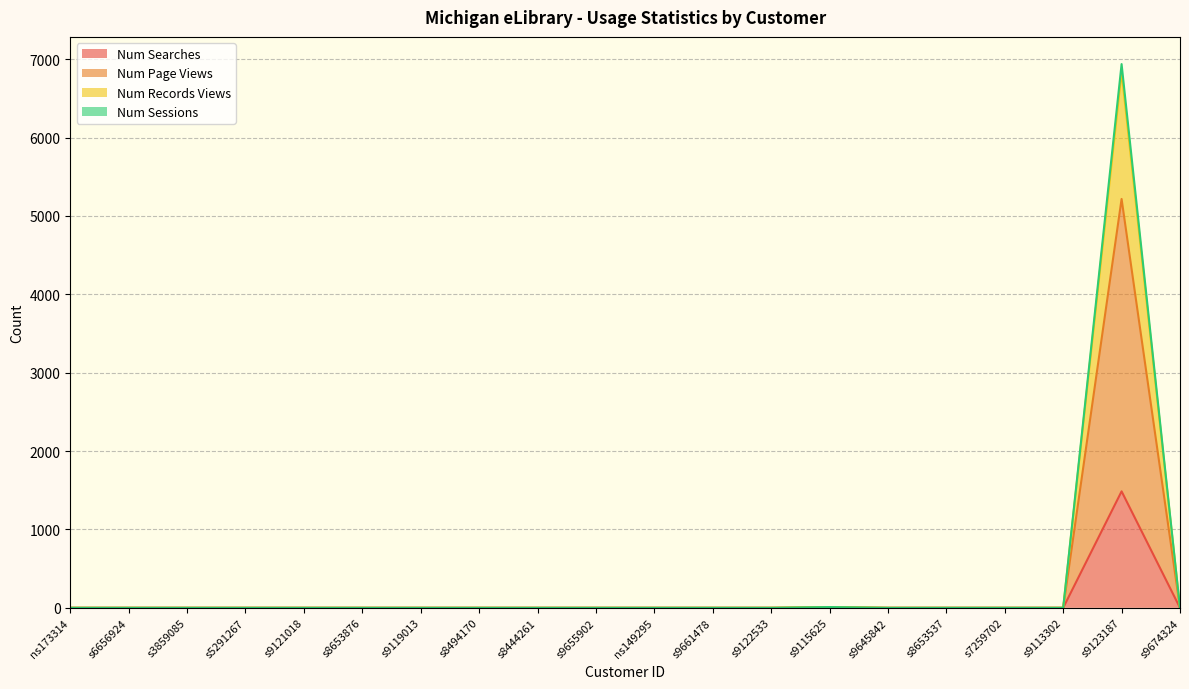

The Num Searches series shows 854 at s9674324. True or false?

False